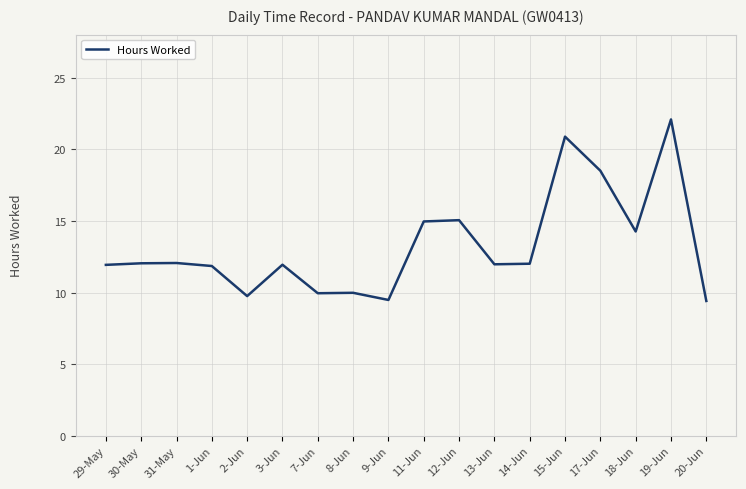

What is the greatest value displayed?

22.1